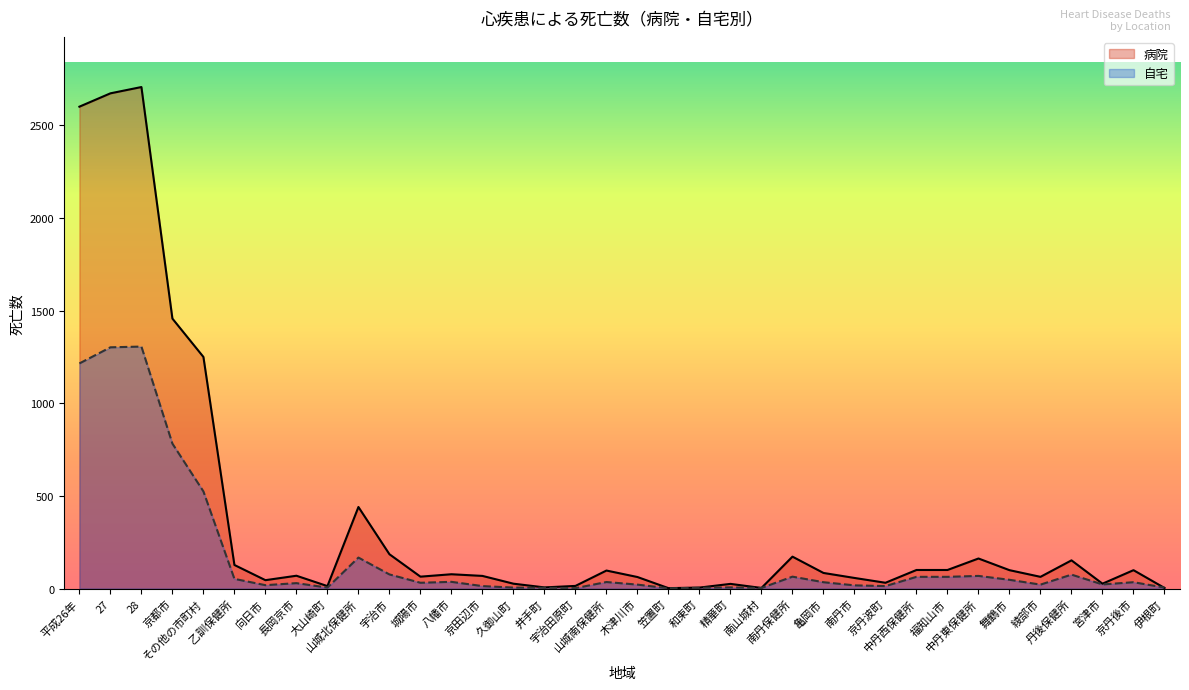

Reading left to right, list all the values displayed in this chart.

病院: 2601	2673	2707	1457	1250	127	45	69	13	440	185	64	77	68	26	6	14	97	62	2	5	25	3	172	84	57	31	100	100	162	99	63	152	26	99	3
自宅: 1215	1302	1306	782	524	52	18	29	5	167	76	31	36	13	5	4	2	35	21	1	4	6	3	64	34	17	13	63	63	68	47	21	75	22	34	5